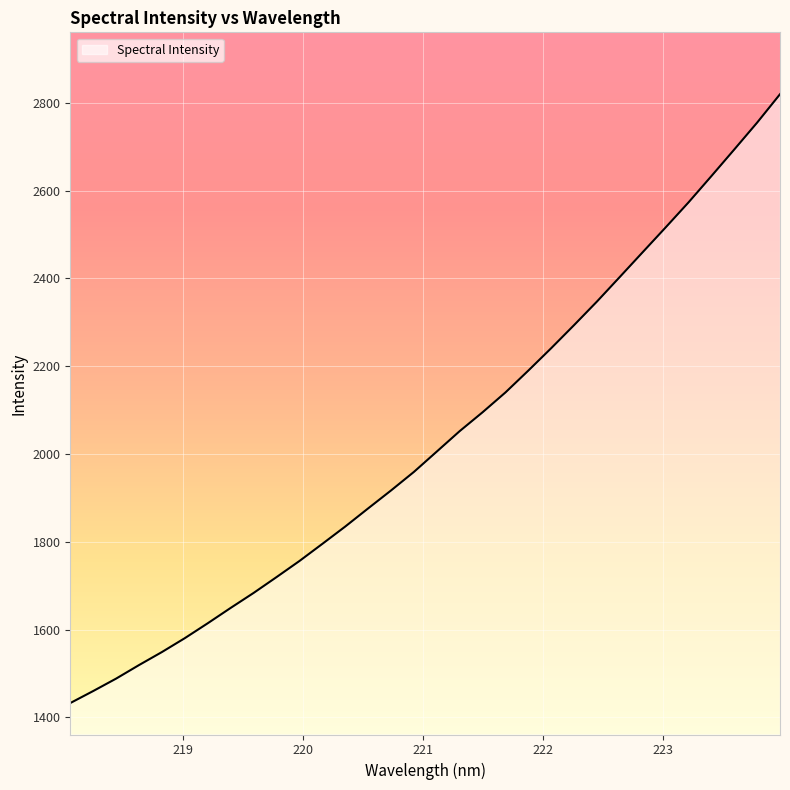

True or false: the data has more than 2 interior local peaks.

False